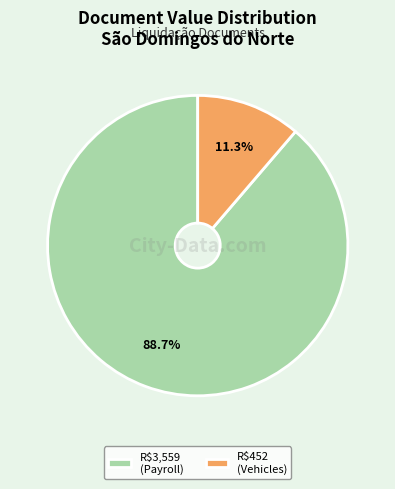

Which slice represents more than half of the pie?

R$3,559 (Payroll)